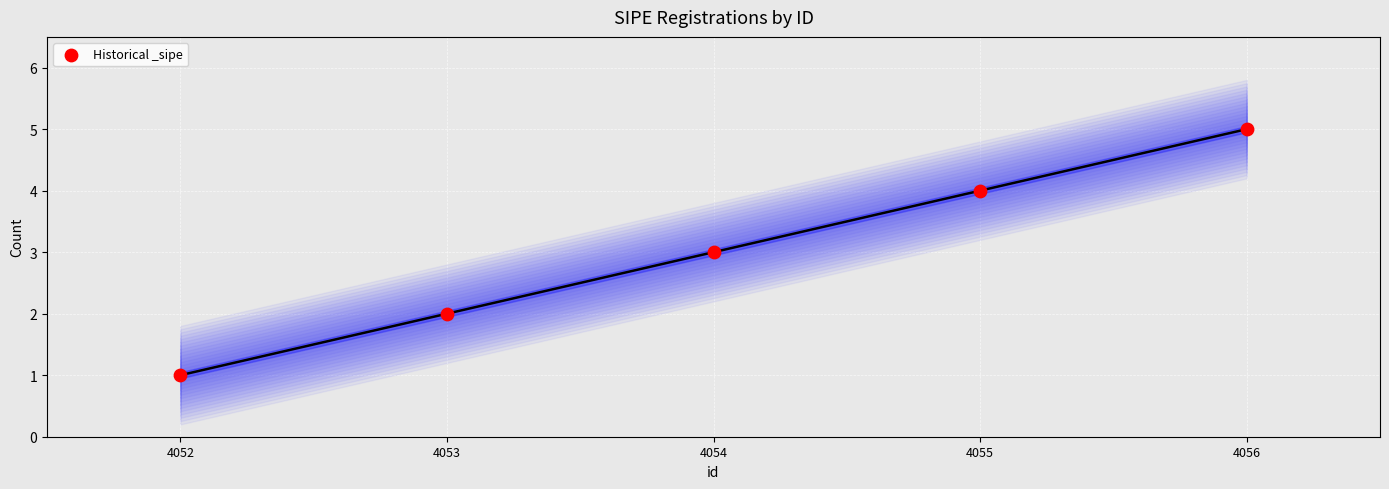

What is the average X value?

4054